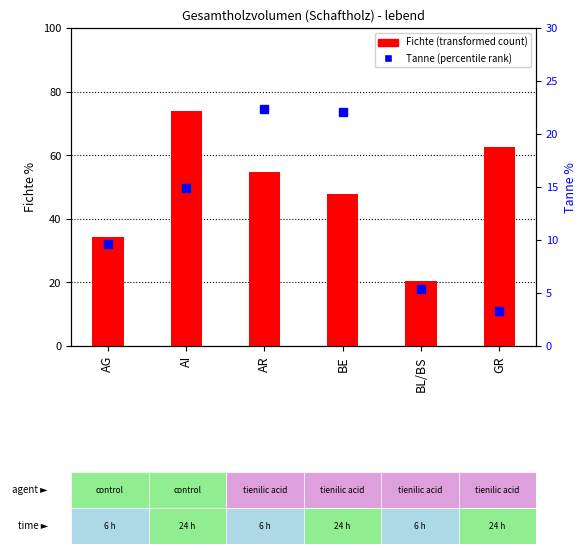

Rank the series by their average value, from lowest to highest.

Tanne (percentile rank), Fichte (transformed count)